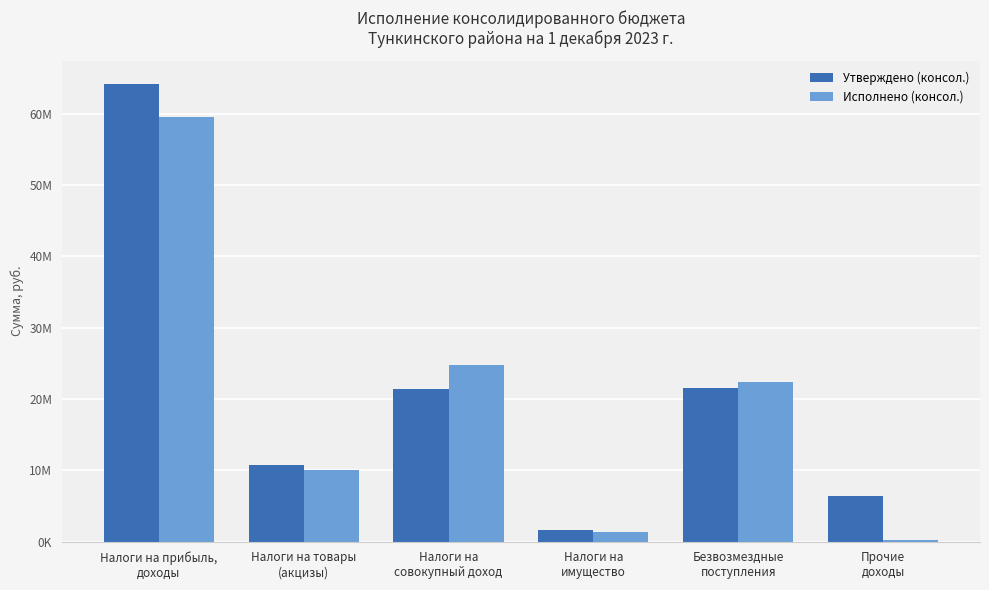

Which series has the widest spread of values?

Утверждено (консол.)